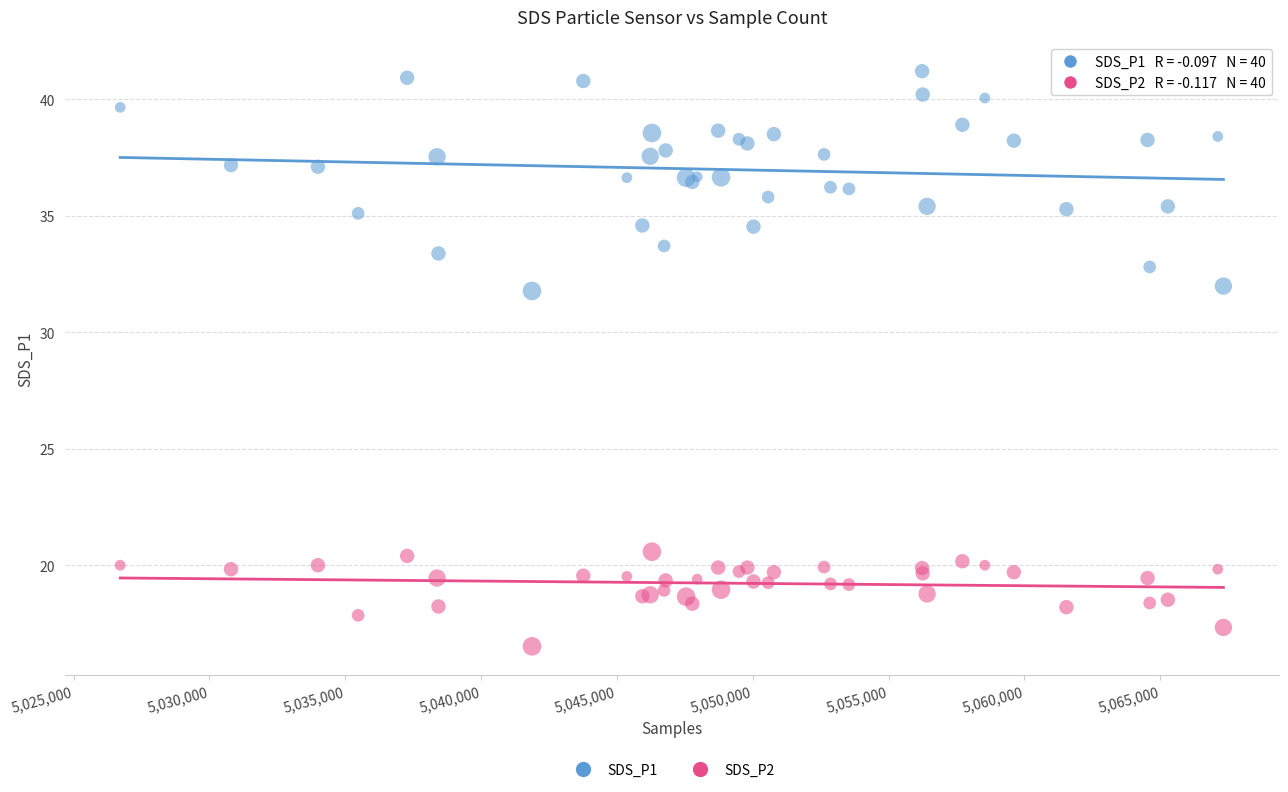

Which series reaches the minimum Y coordinate?

SDS_P2